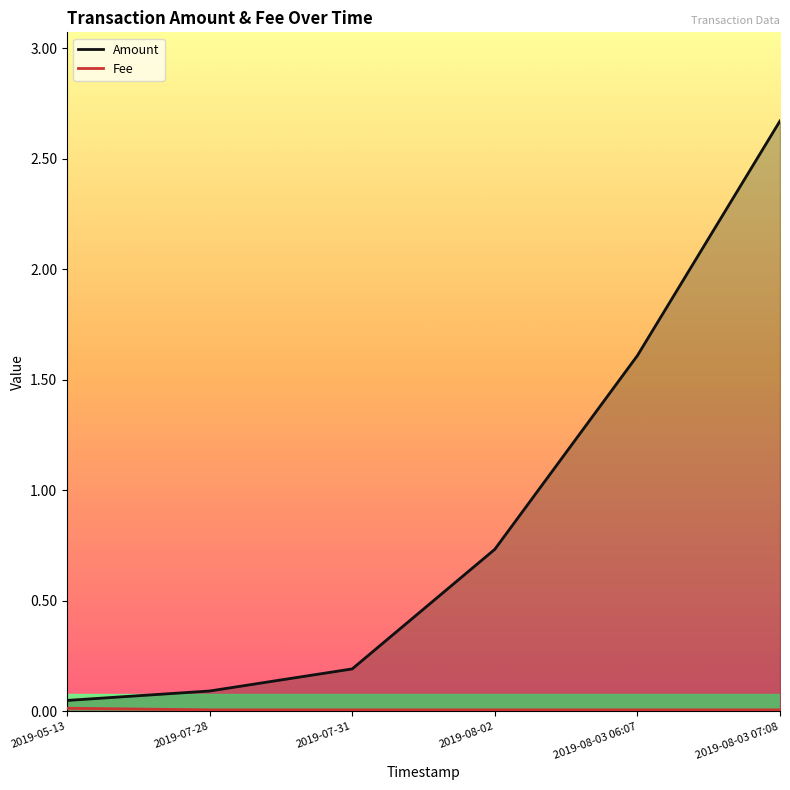

What is the total value across all series at 2019-07-28?

0.1